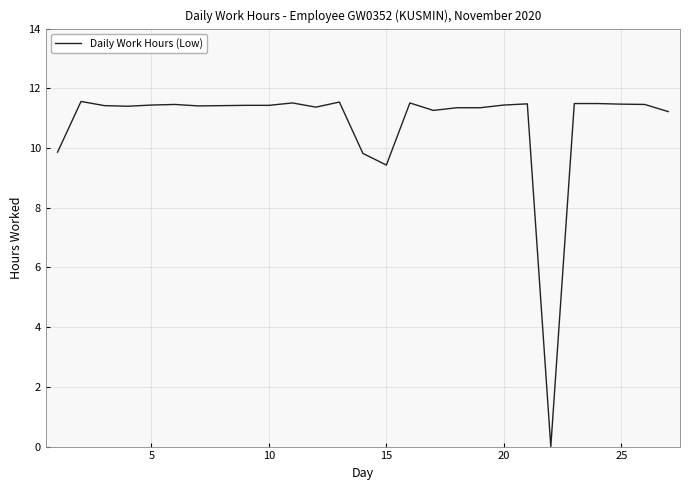

What is the maximum value shown in the chart?

11.6